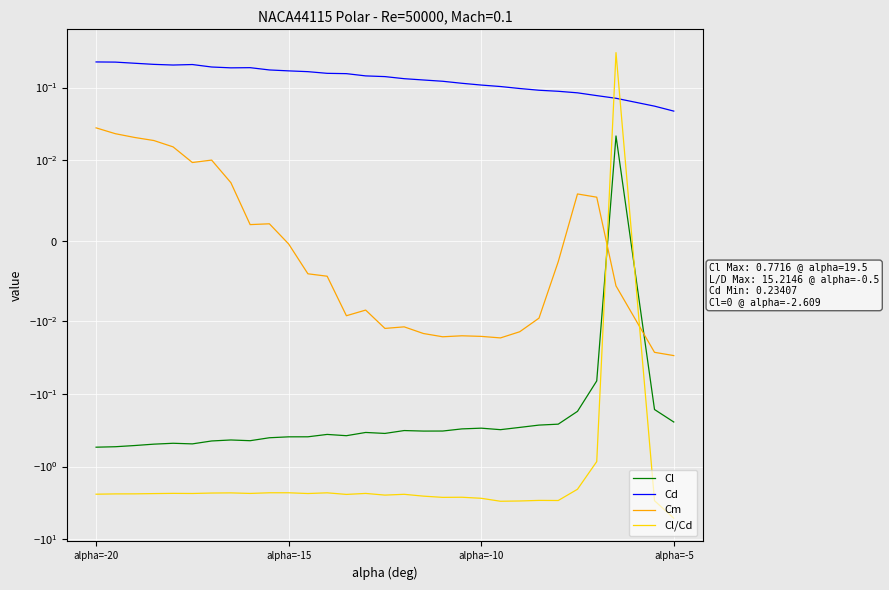

Reading left to right, transcribe all the data shown in this chart.

Cl: -0.5	-0.5	-0.5	-0.5	-0.5	-0.5	-0.4	-0.4	-0.4	-0.4	-0.4	-0.4	-0.4	-0.4	-0.3	-0.3	-0.3	-0.3	-0.3	-0.3	-0.3	-0.3	-0.3	-0.3	-0.3	-0.2	-0.1	0.0	-0.2	-0.2
Cd: 0.2	0.2	0.2	0.2	0.2	0.2	0.2	0.2	0.2	0.2	0.2	0.2	0.2	0.2	0.1	0.1	0.1	0.1	0.1	0.1	0.1	0.1	0.1	0.1	0.1	0.1	0.1	0.1	0.1	0.0
Cm: 0.0	0.0	0.0	0.0	0.0	0.0	0.0	0.0	0.0	0.0	-0.0	-0.0	-0.0	-0.0	-0.0	-0.0	-0.0	-0.0	-0.0	-0.0	-0.0	-0.0	-0.0	-0.0	-0.0	0.0	0.0	-0.0	-0.0	-0.0
Cl/Cd: -2.4	-2.4	-2.4	-2.4	-2.3	-2.4	-2.3	-2.3	-2.3	-2.3	-2.3	-2.4	-2.3	-2.4	-2.3	-2.5	-2.4	-2.6	-2.7	-2.6	-2.7	-3.0	-3.0	-2.9	-2.9	-2.1	-0.9	0.3	-3.0	-5.1